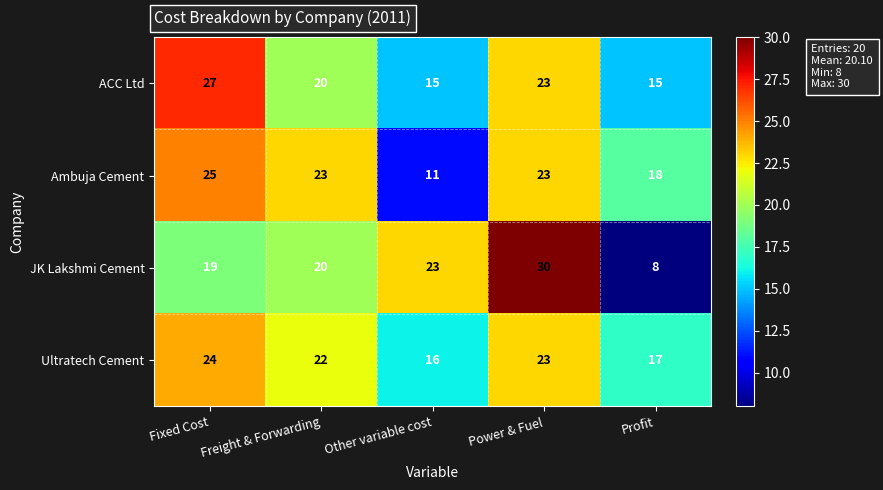

Which series changed the most between Fixed Cost and Other variable cost?

Ambuja Cement